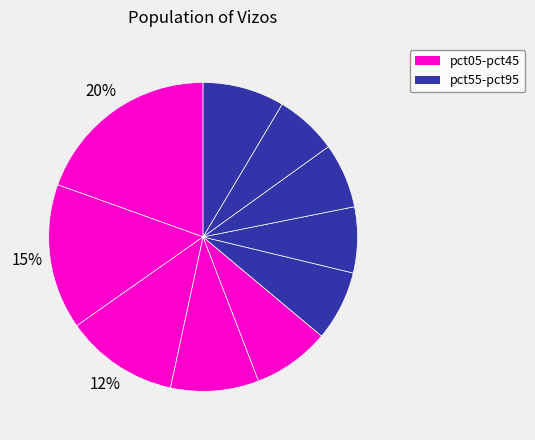

How many slices are in this pie chart?

10